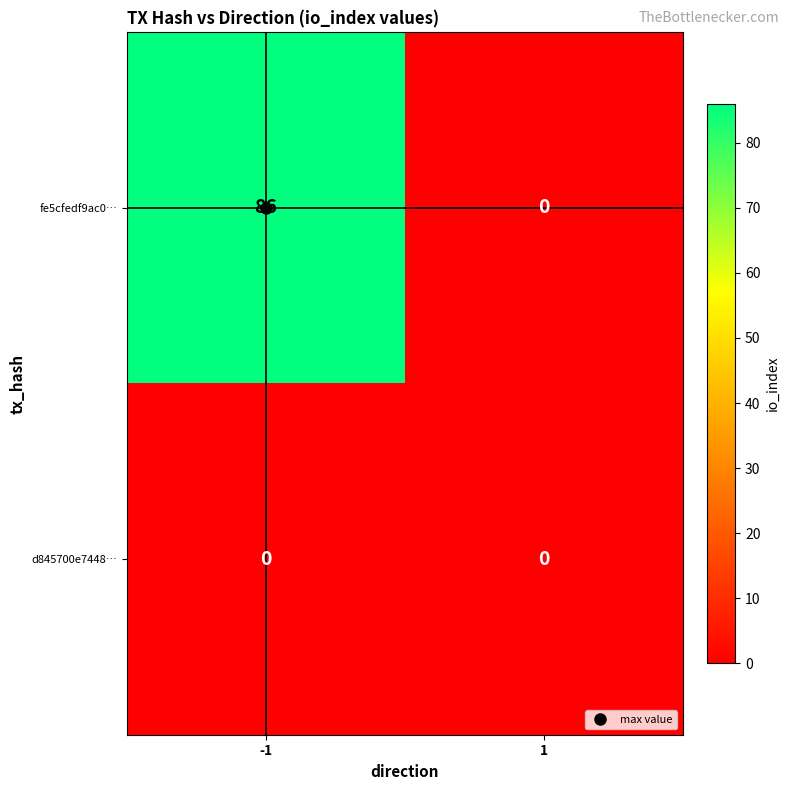

Rank the series by their average value, from lowest to highest.

d845700e7448…, fe5cfedf9ac0…